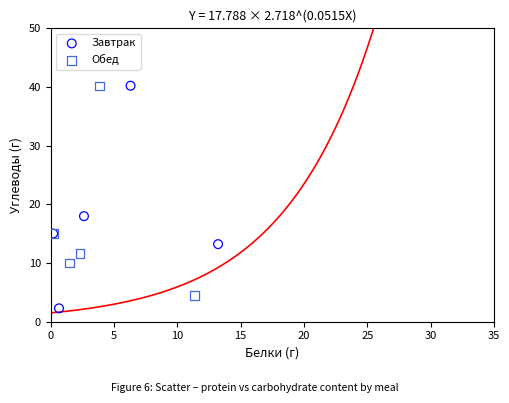

Which series reaches the minimum Y coordinate?

Завтрак